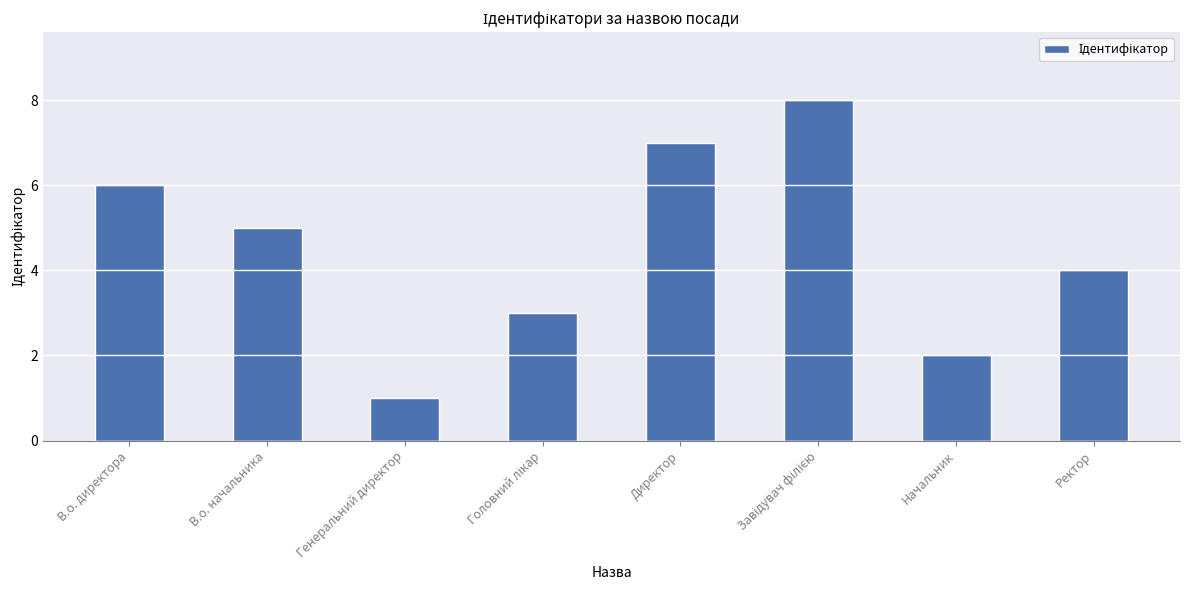

How many series are shown in this chart?

1